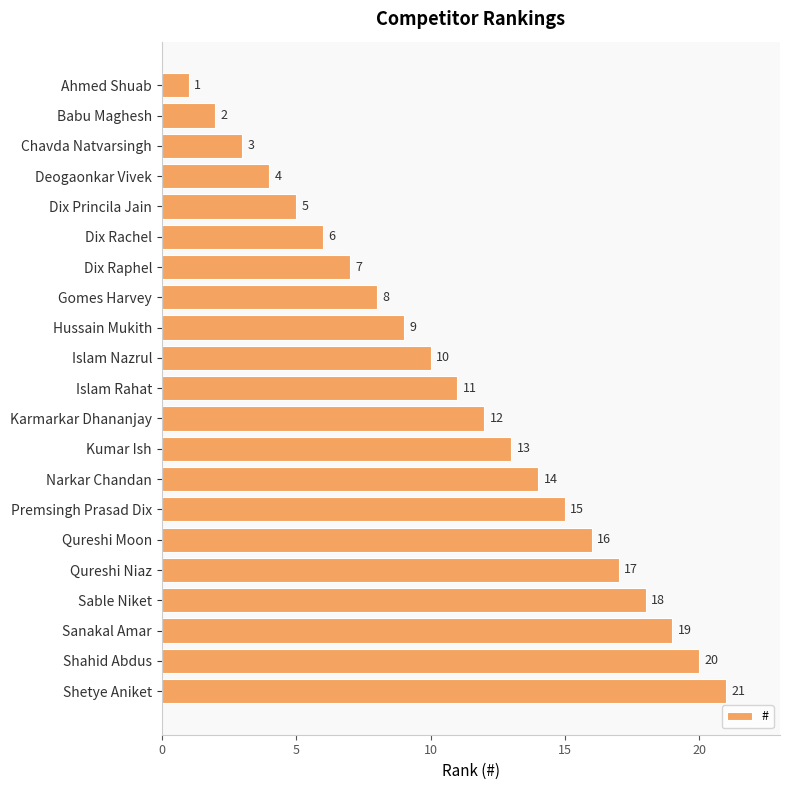

Rank the categories by value from lowest to highest.

Ahmed Shuab, Babu Maghesh, Chavda Natvarsingh, Deogaonkar Vivek, Dix Princila Jain, Dix Rachel, Dix Raphel, Gomes Harvey, Hussain Mukith, Islam Nazrul, Islam Rahat, Karmarkar Dhananjay, Kumar Ish, Narkar Chandan, Premsingh Prasad Dix, Qureshi Moon, Qureshi Niaz, Sable Niket, Sanakal Amar, Shahid Abdus, Shetye Aniket